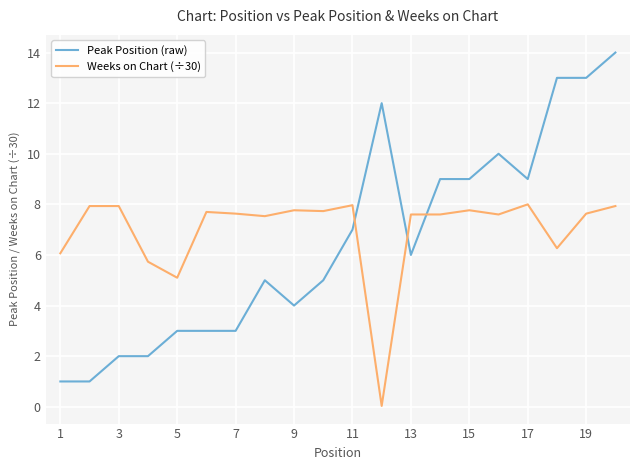

How many lines are shown in the chart?

2